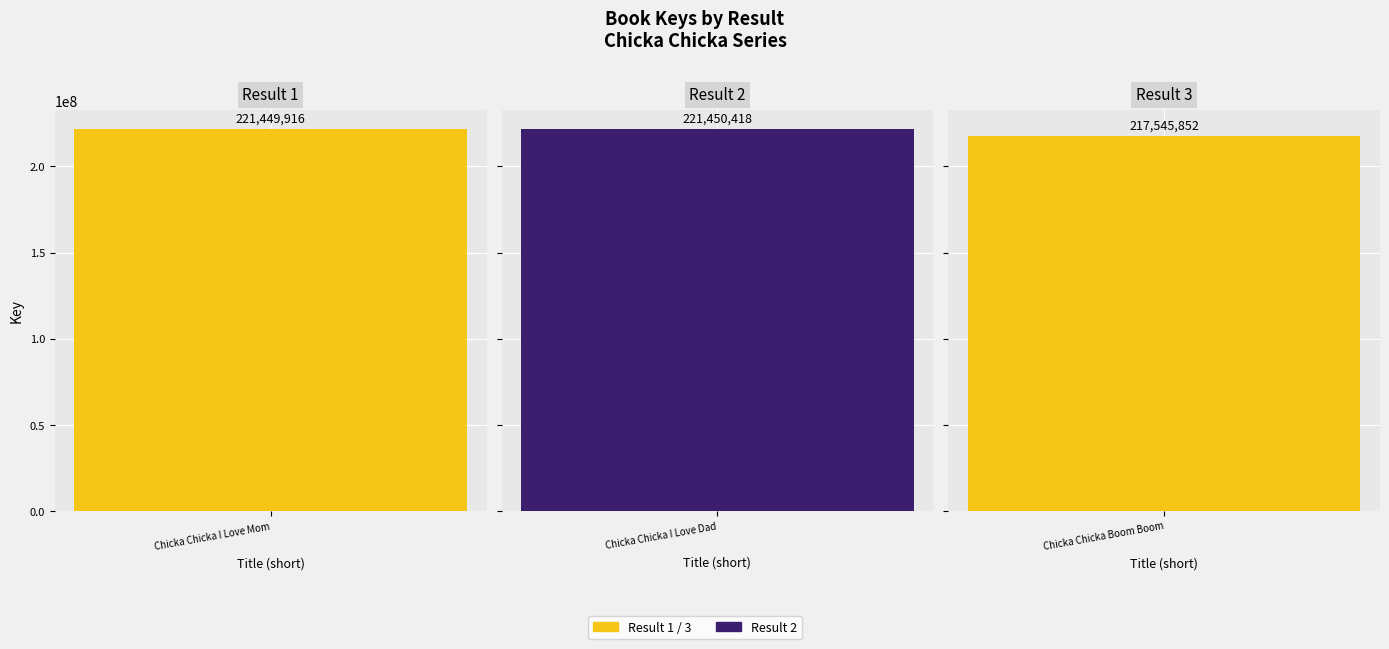

The chart shows a value of 289561570 at Chicka Chicka I Love Mom. True or false?

False